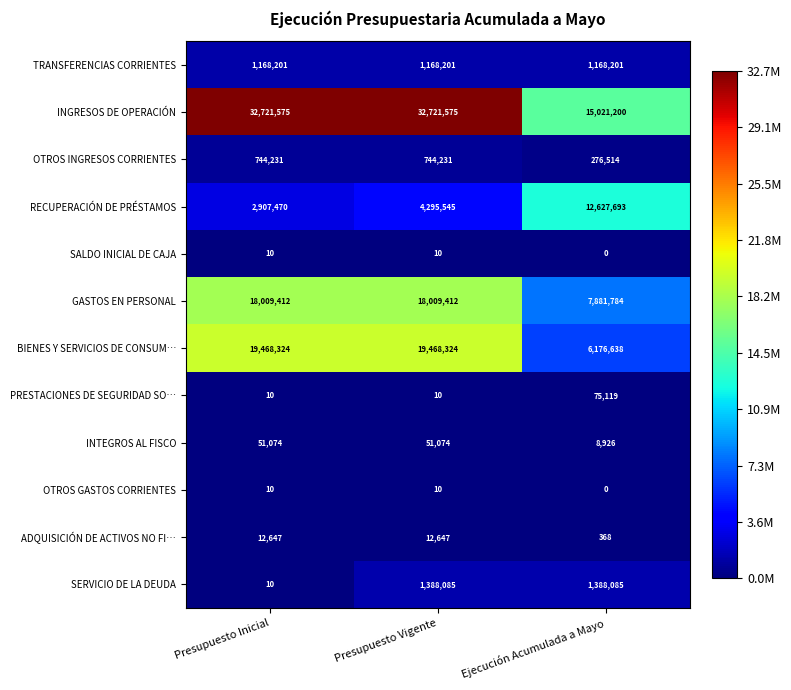

At which label is ADQUISICIÓN DE ACTIVOS NO FI… closest to 6507?

Ejecución Acumulada a Mayo